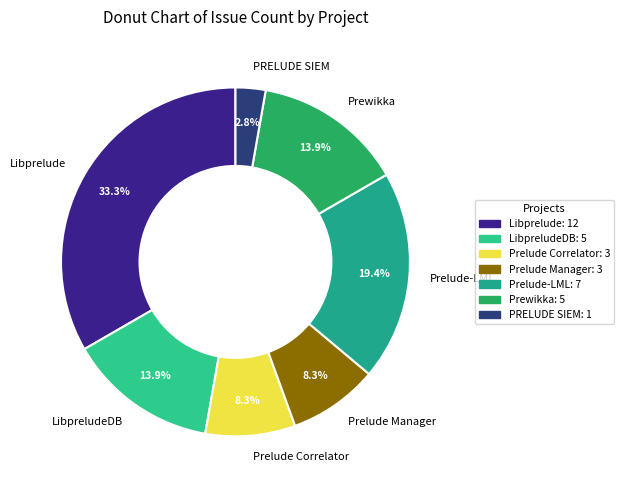

Do Libprelude and Prewikka together represent more than half of the pie?

No